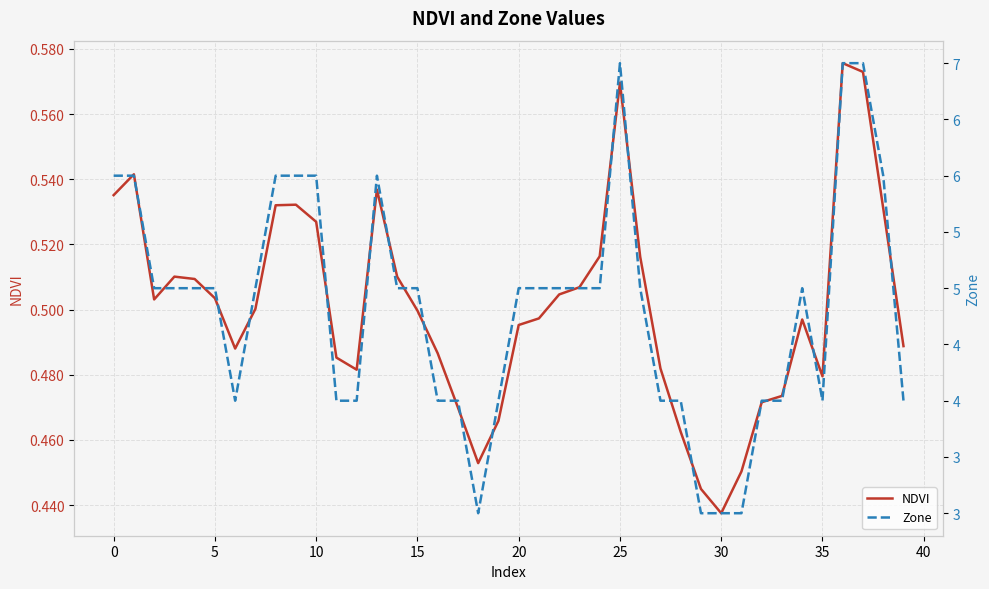

The Zone series shows 1.4 at 31. True or false?

False